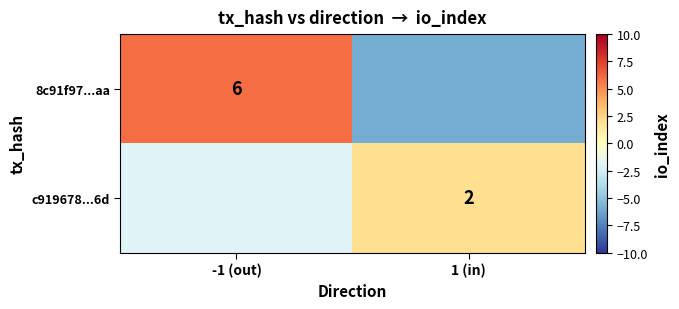

Is it true that 8c91f97...aa equals 6 at -1 (out)?

True